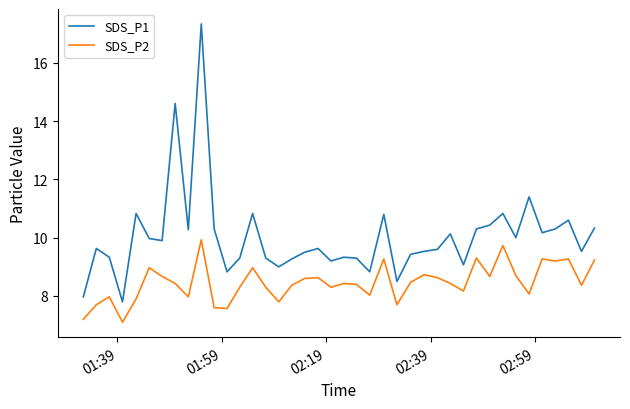

True or false: SDS_P2 and SDS_P1 intersect in this chart.

False